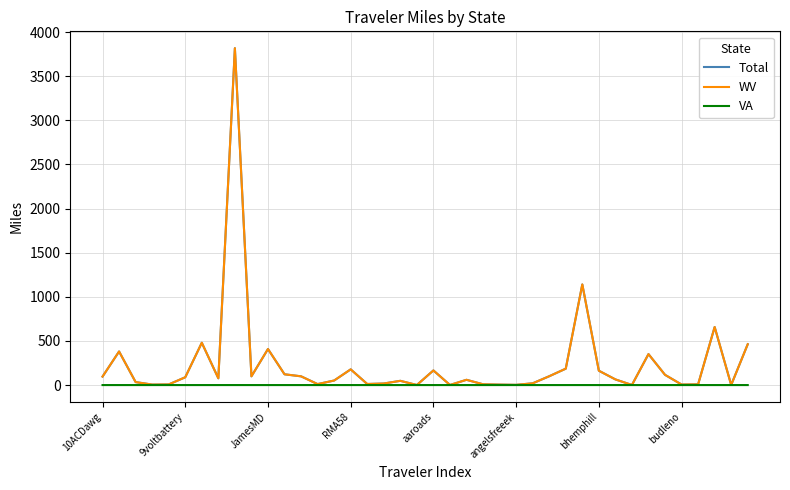

Which series has the largest range (max minus min)?

Total